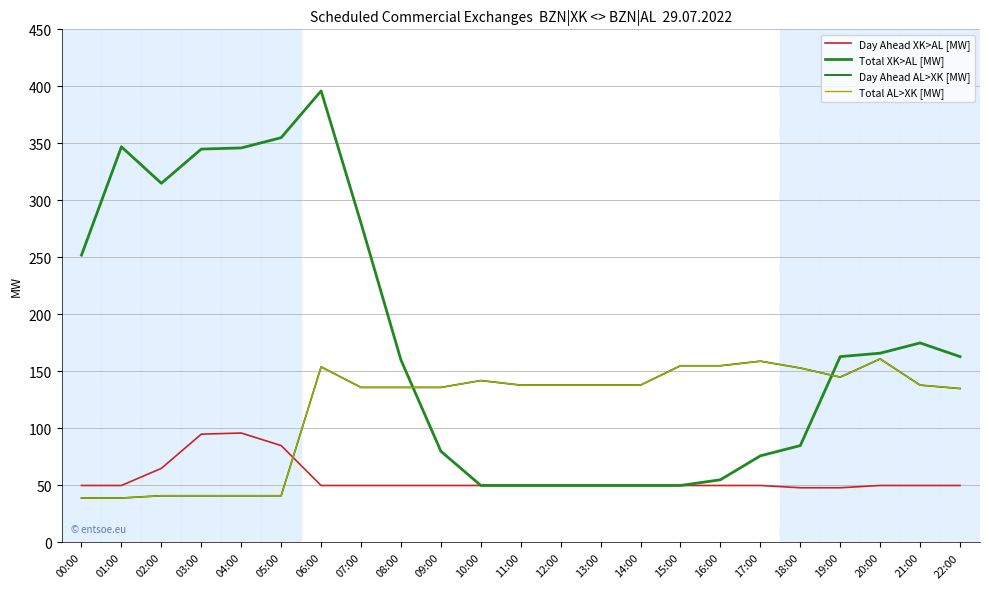

Which series ends up on top after the final intersection of Total AL>XK [MW] and Day Ahead XK>AL [MW]?

Total AL>XK [MW]